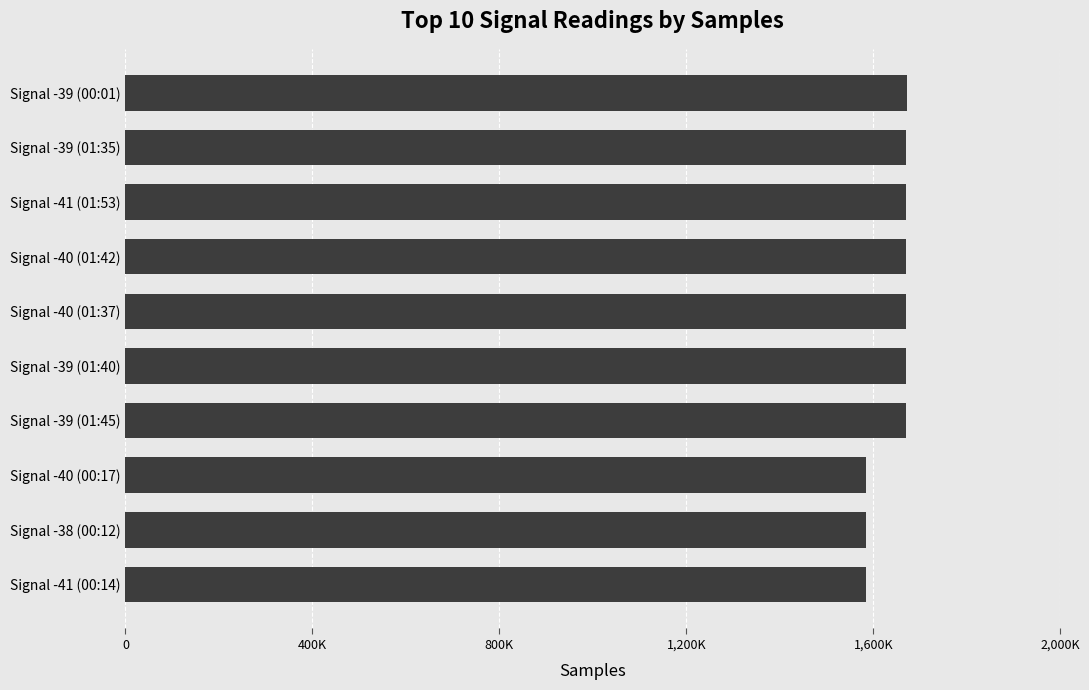

Does the chart contain any negative values?

No